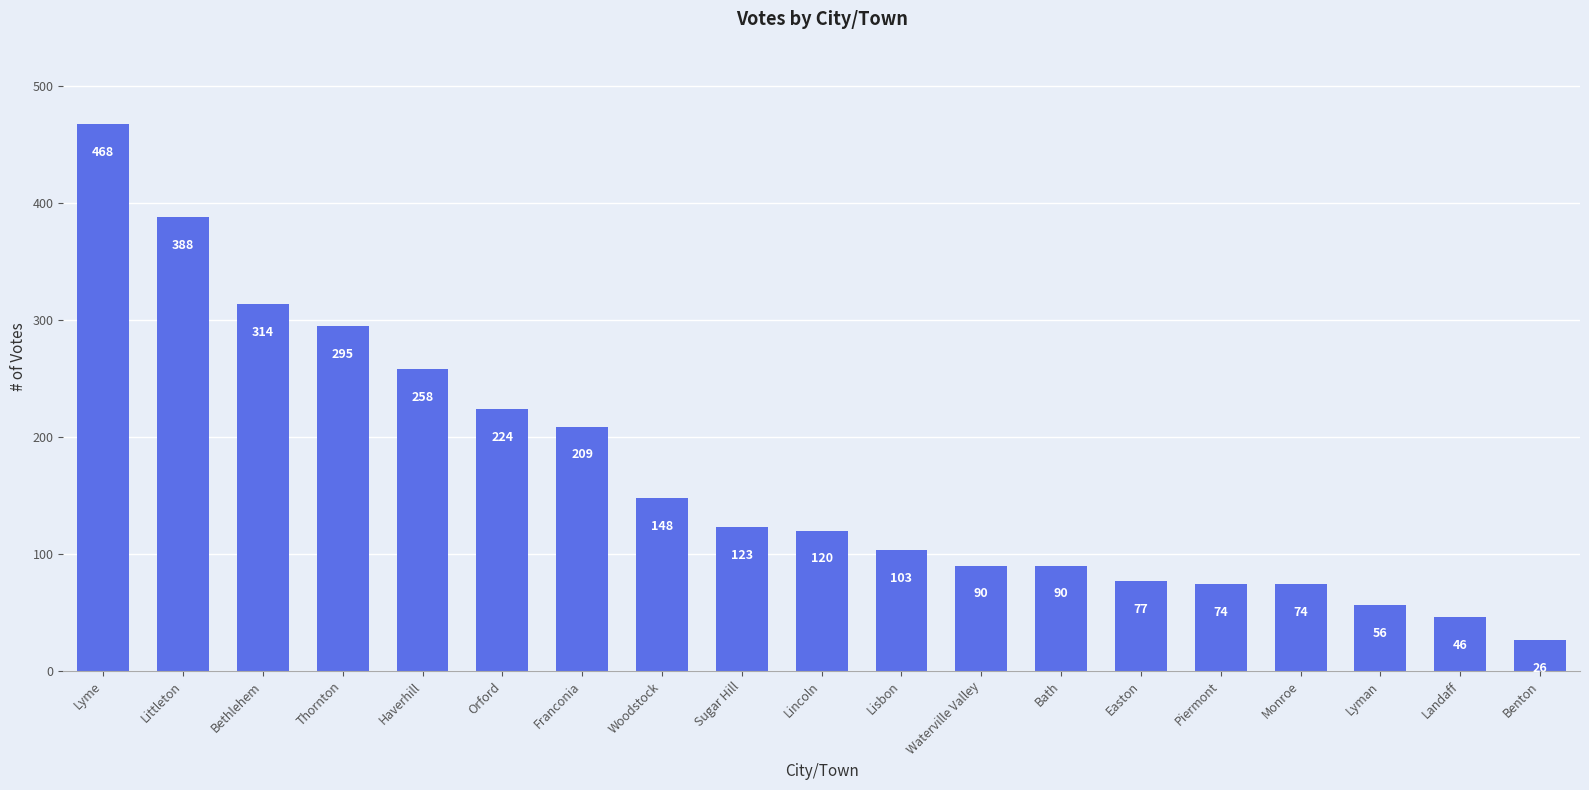

What is the label of the 15th bar from the left?

Piermont